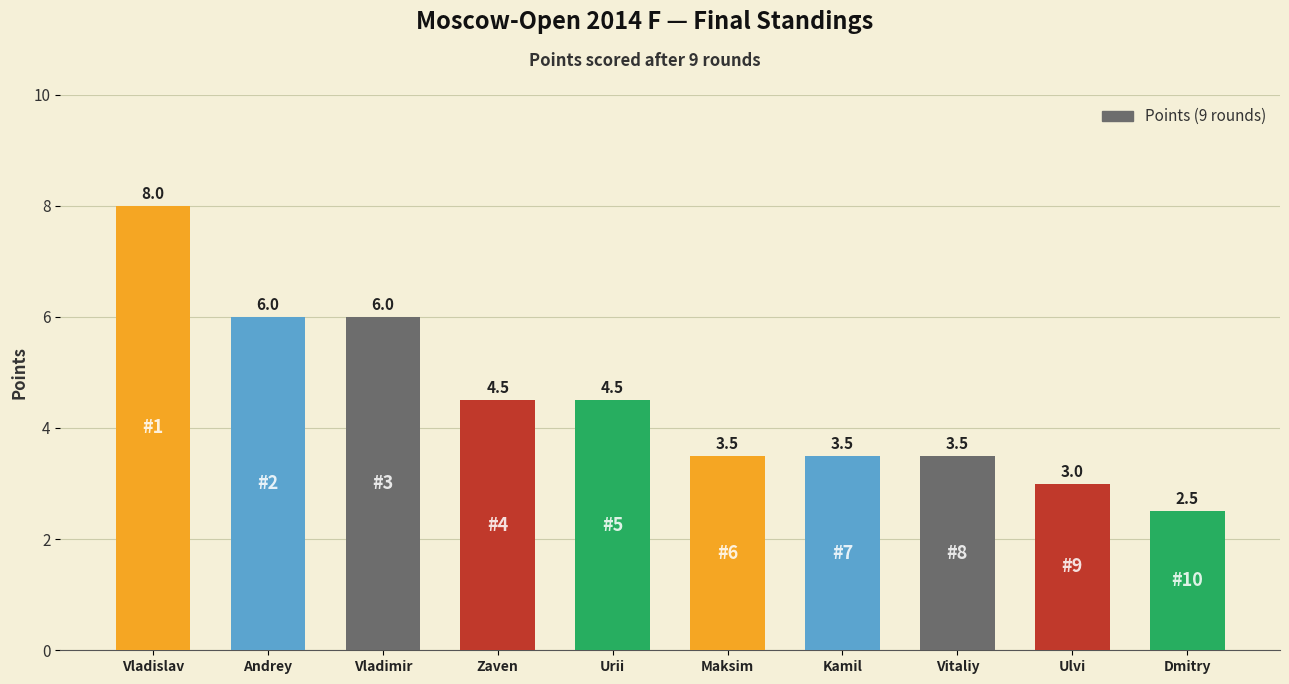

The chart shows a value of 5.9 at Maksim. True or false?

False